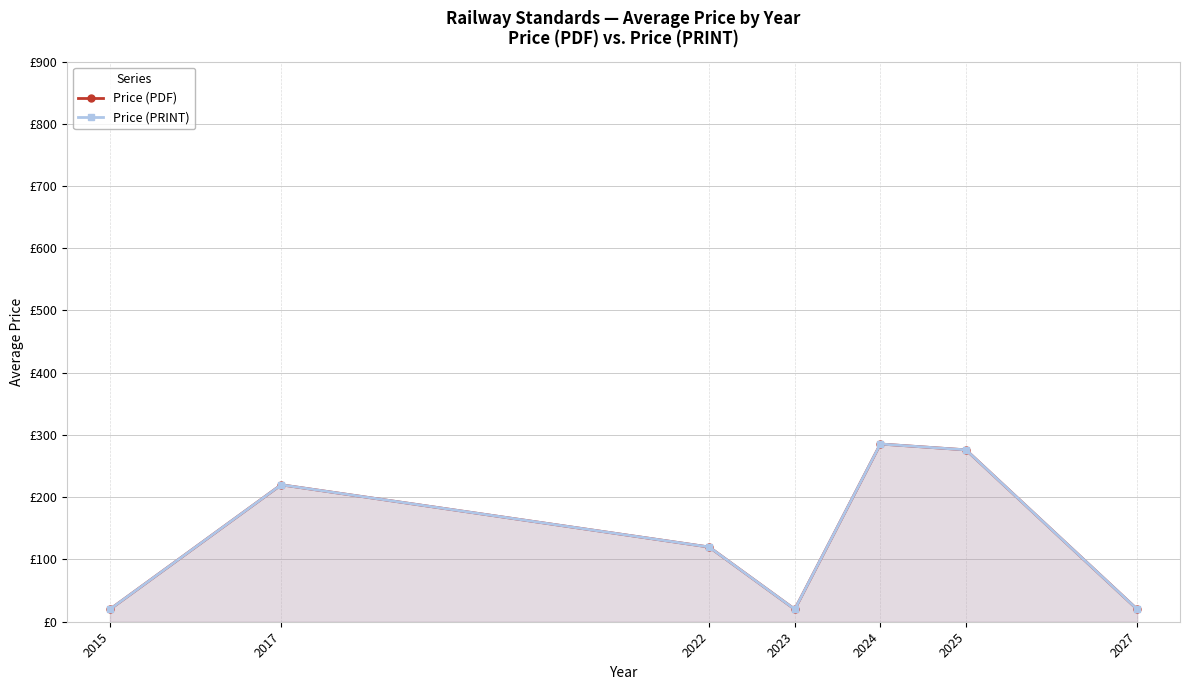

True or false: Price (PDF) and Price (PRINT) cross at least once.

False